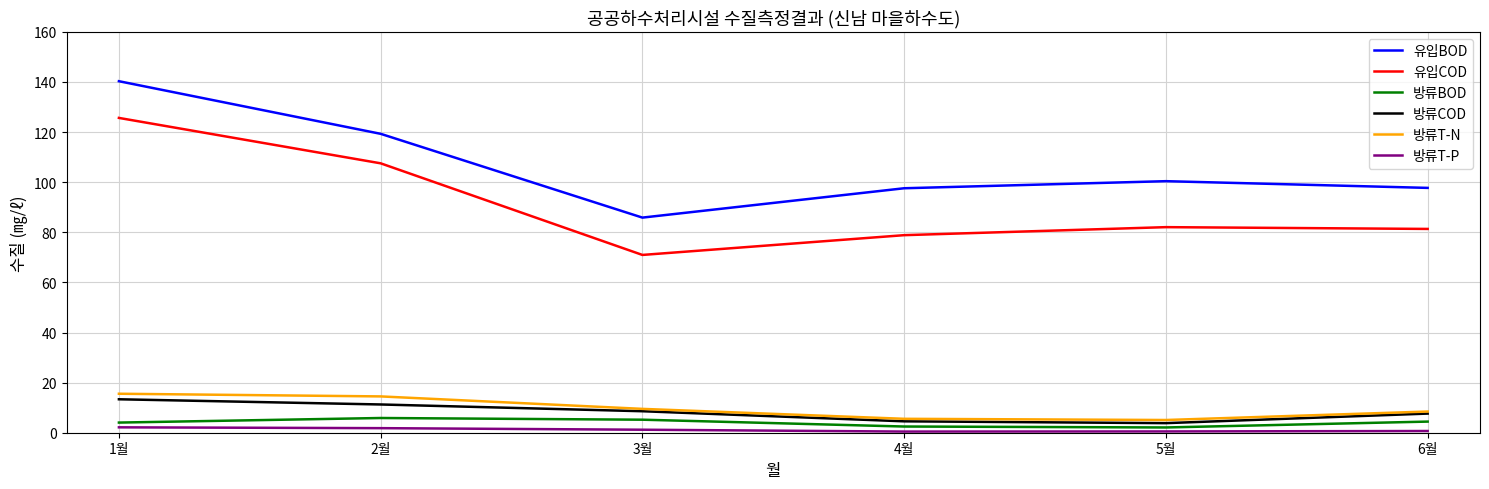

True or false: 방류BOD and 유입COD cross at least once.

False